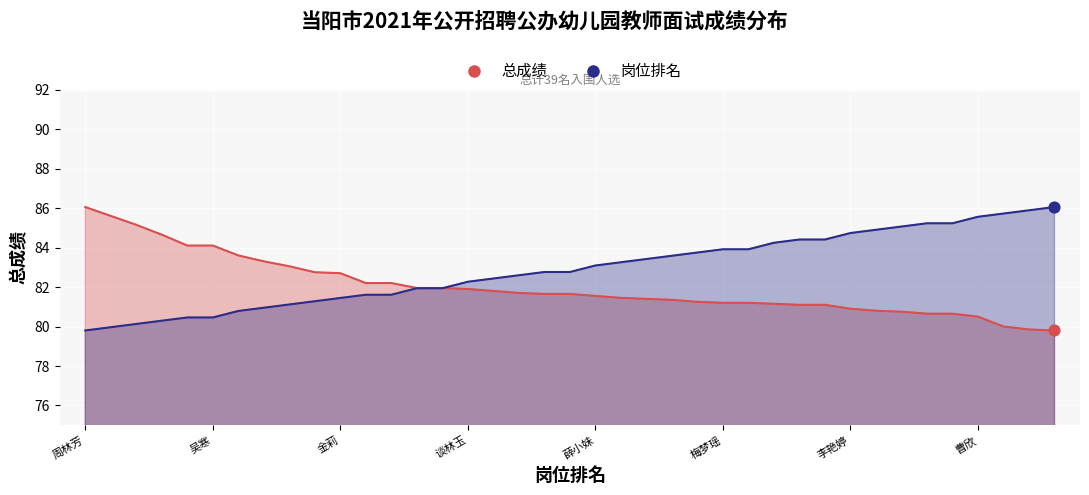

Which series has the widest spread of Y values?

总成绩